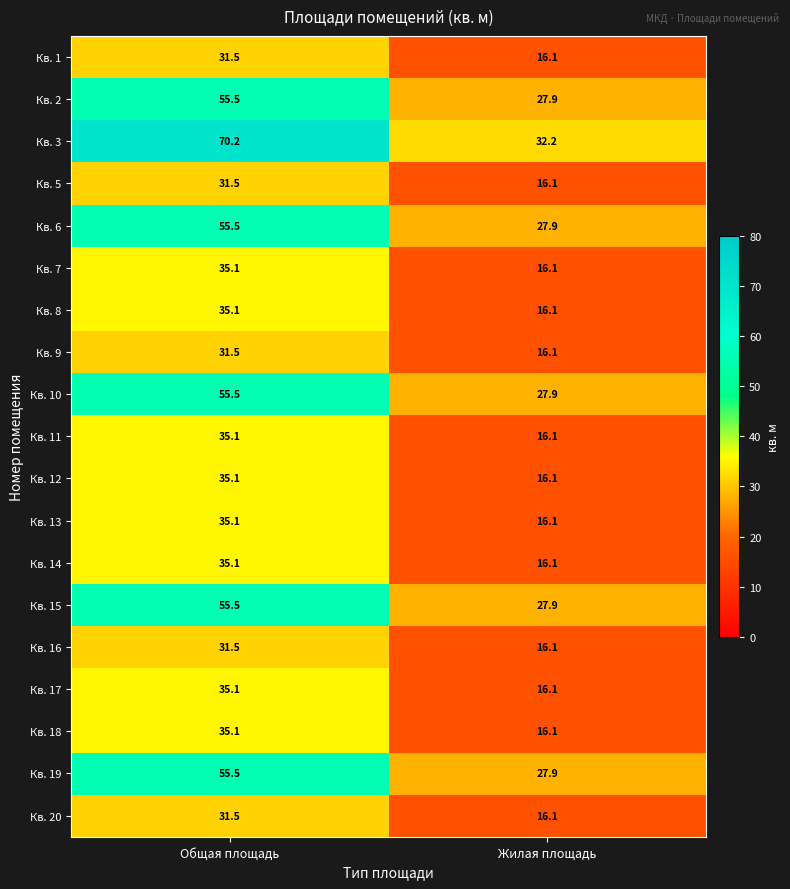

At how many categories does at least one series exceed 34?

1